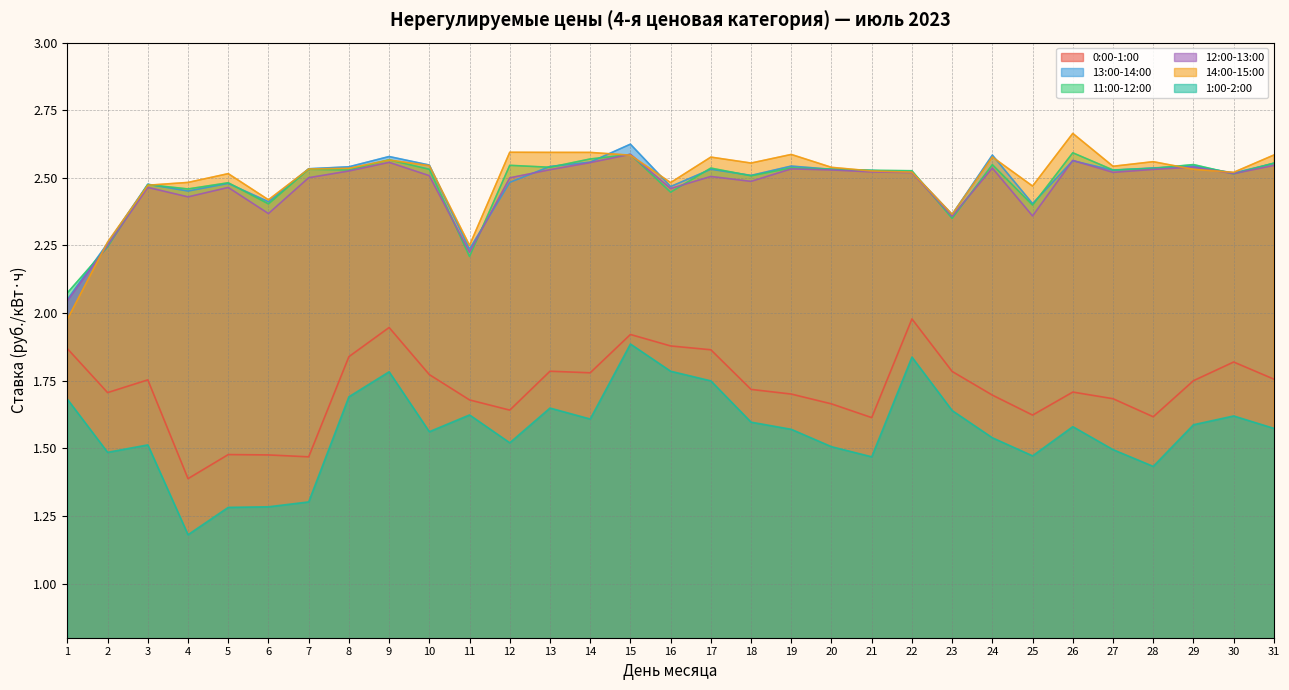

Which category has the highest value across all series?

26